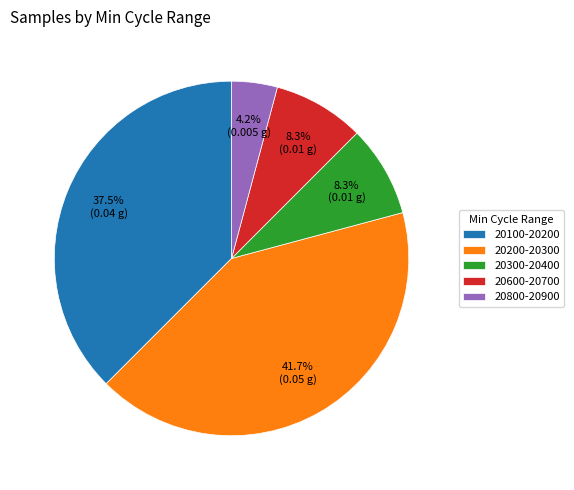

Which slice is the largest?

20200-20300